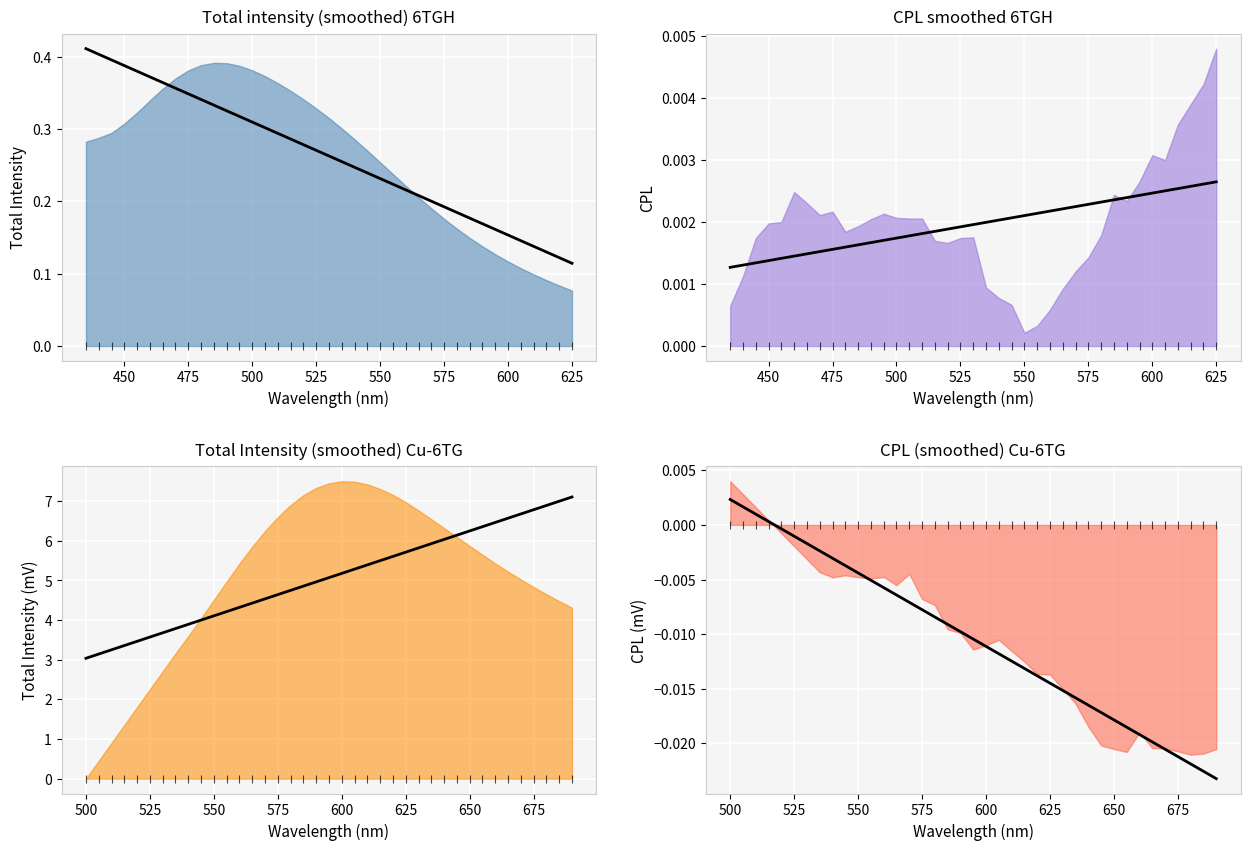

What are all the series names shown in the legend?

Total intensity (smoothed)_6TGH, CPL smoothed_6TGH, Total Intensity (smoothed) (mV)_Cu-6TG, CPL (smoothed) (mV)_Cu-6TG